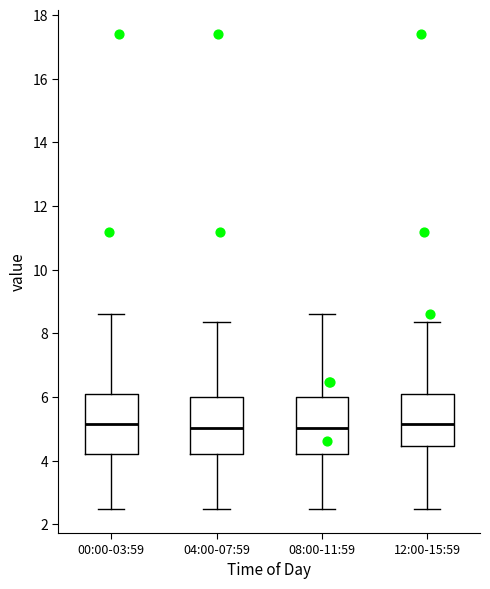

Where is the lower edge of the box for 04:00-07:59 on the y-axis? The values are not printed on the chart, so give them approximately, as read against the axis.

4.2